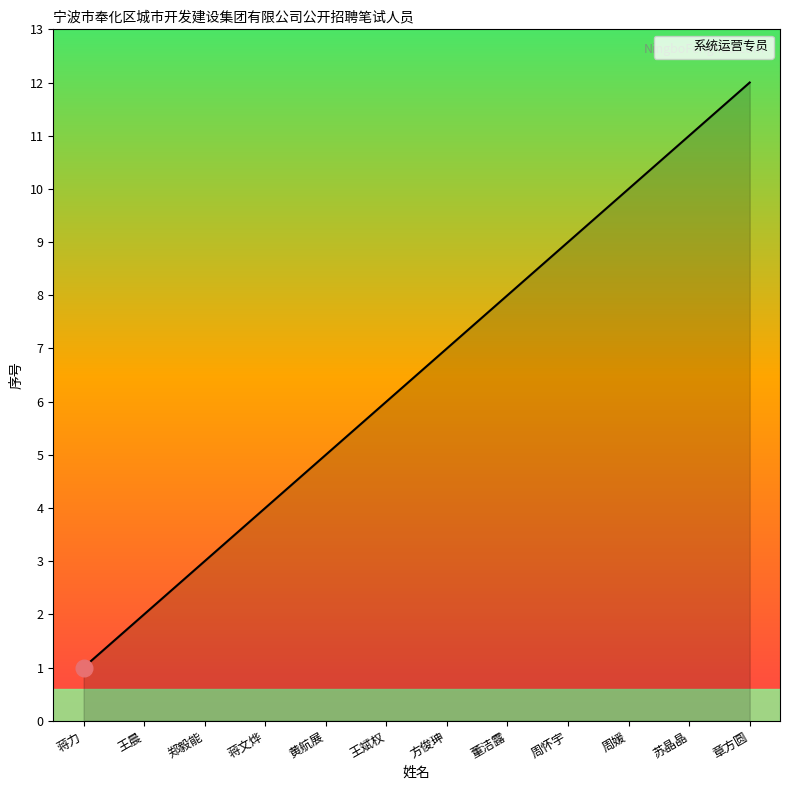

The chart shows a value of 9 at 王斌权. True or false?

False